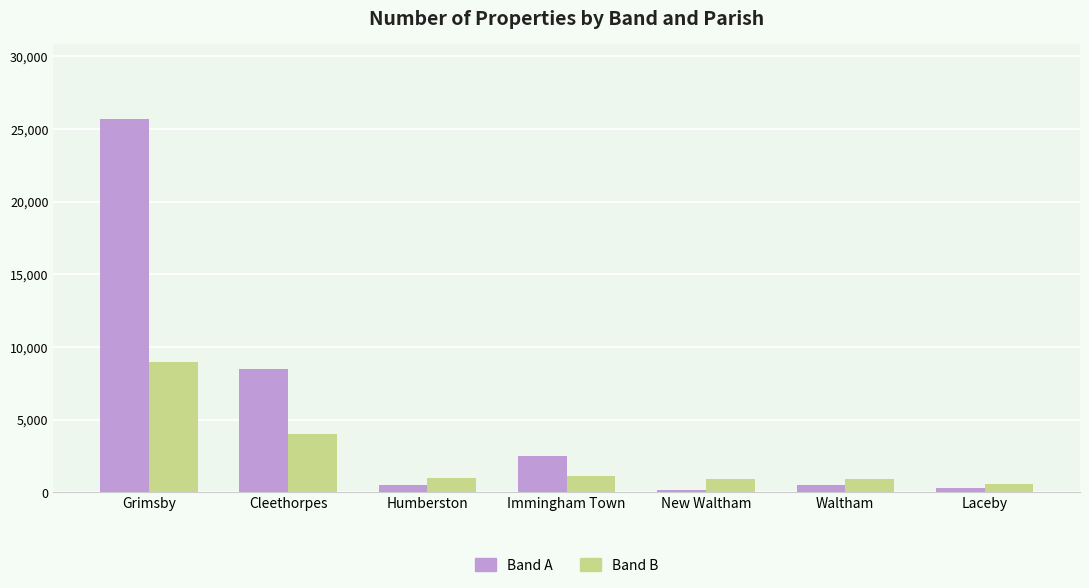

Which series changed the most between Cleethorpes and Waltham?

Band A